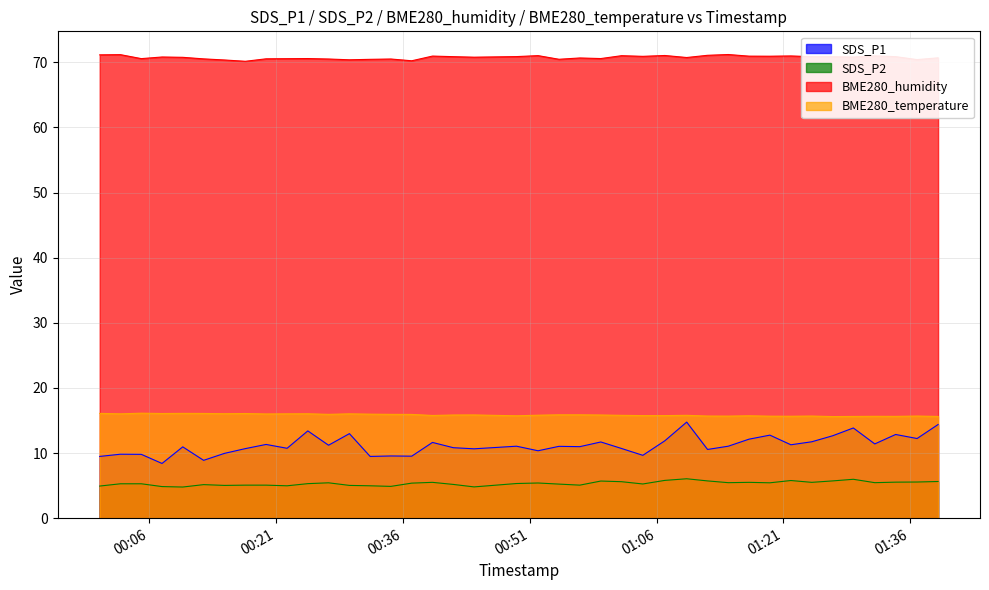

What value does the SDS_P1 series have at 2023/07/22 00:41:59?

10.8